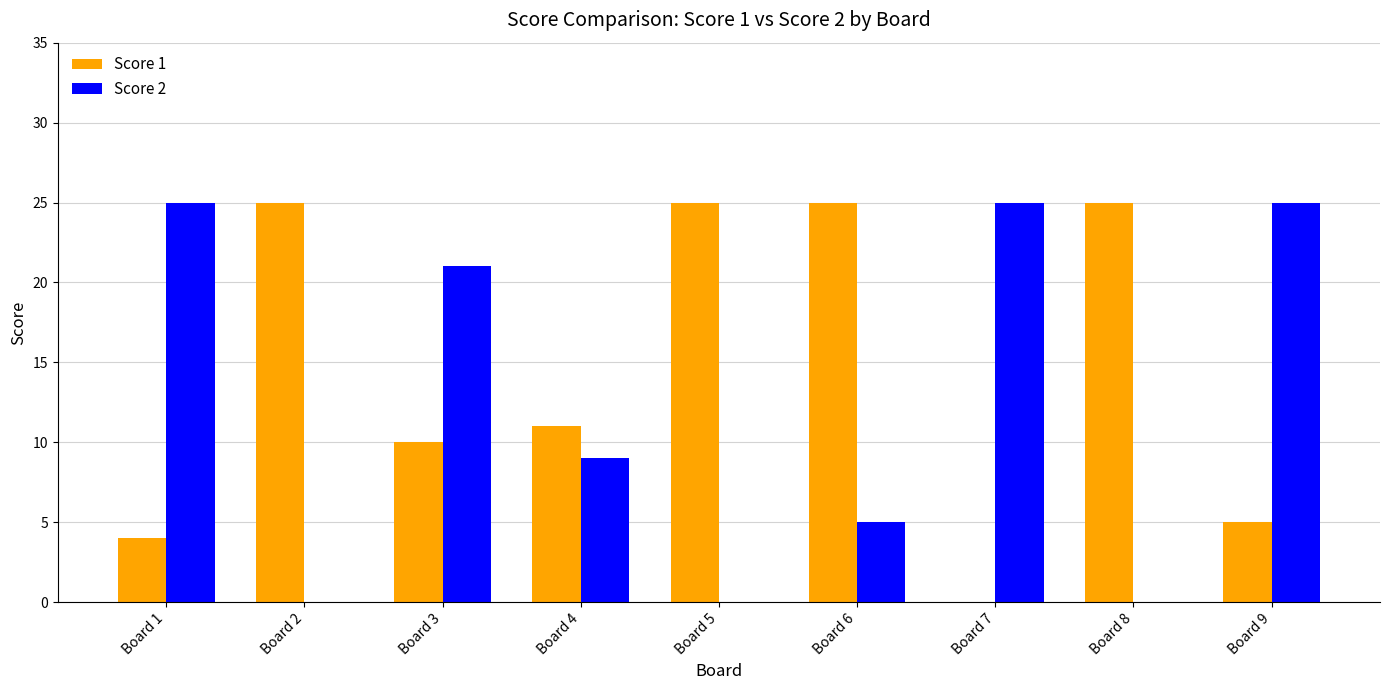

Between Board 3 and Board 4, which series saw the biggest shift?

Score 2